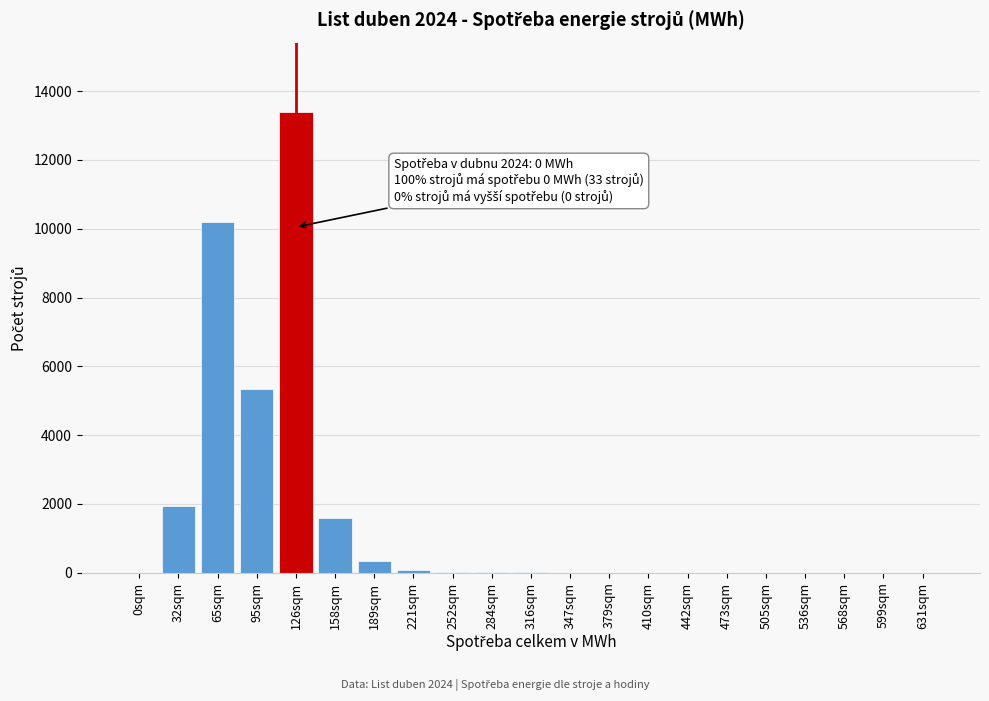

What is the greatest value displayed?

13400